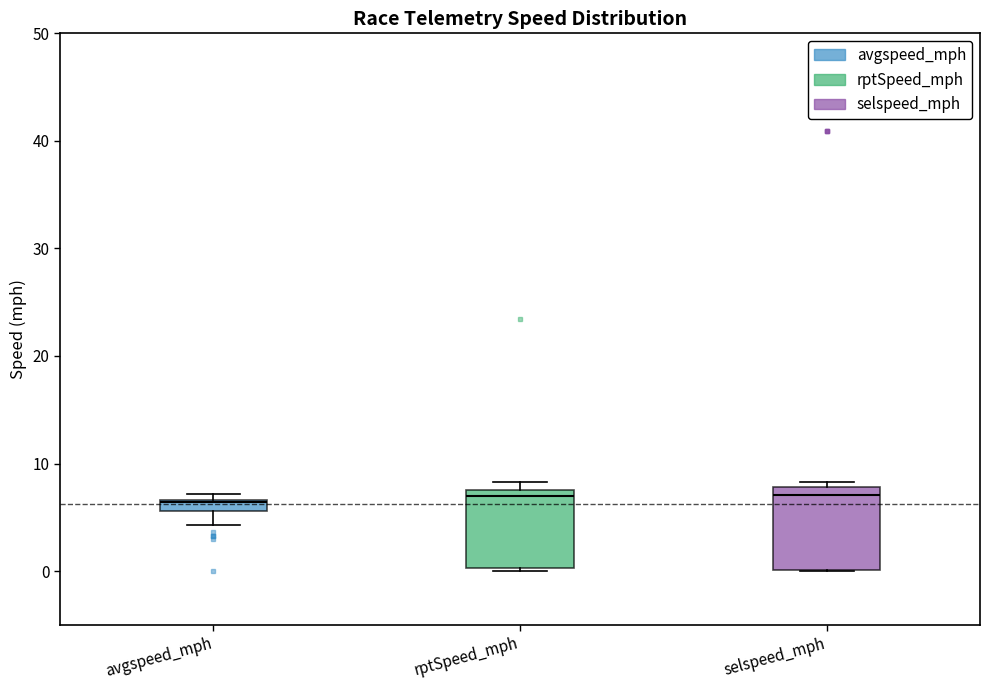

Where is the upper edge of the box for avgspeed_mph on the y-axis? The values are not printed on the chart, so give them approximately, as read against the axis.

7